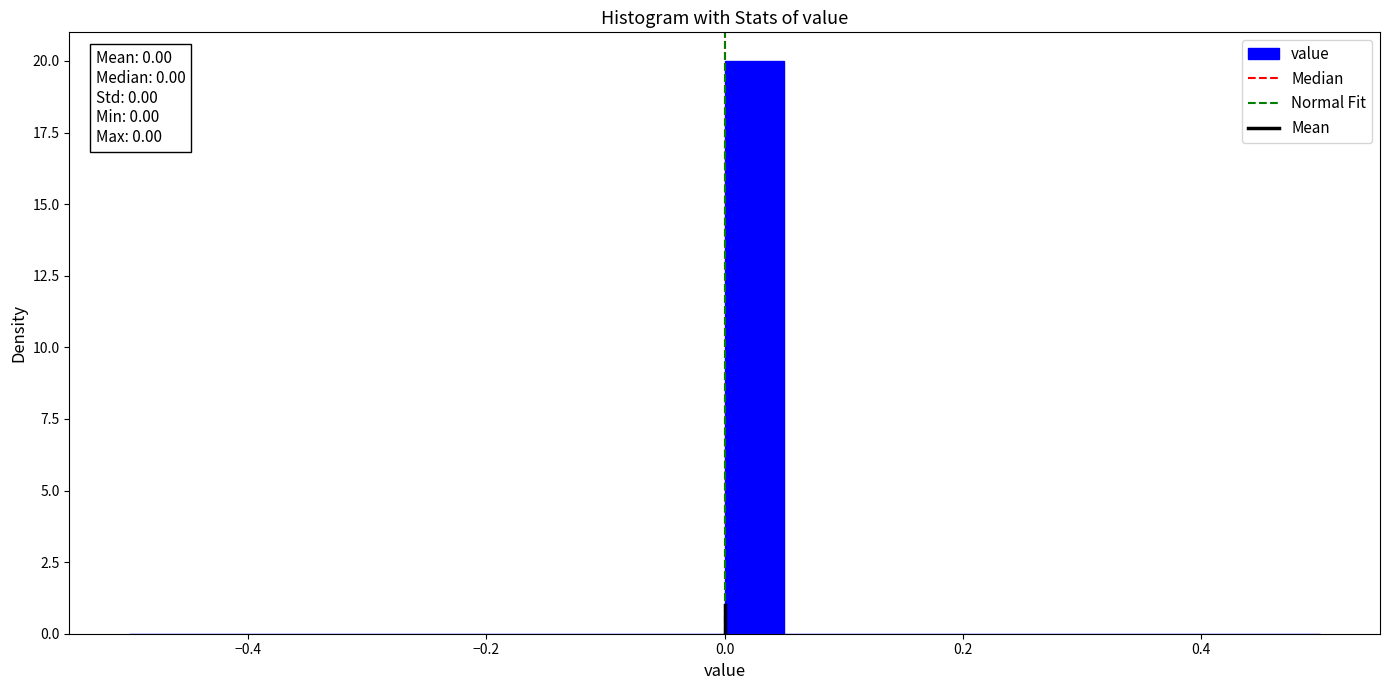

Around what value on the x-axis is the tallest bar? Give the approximate position of its centre, as read against the axis.

0.02